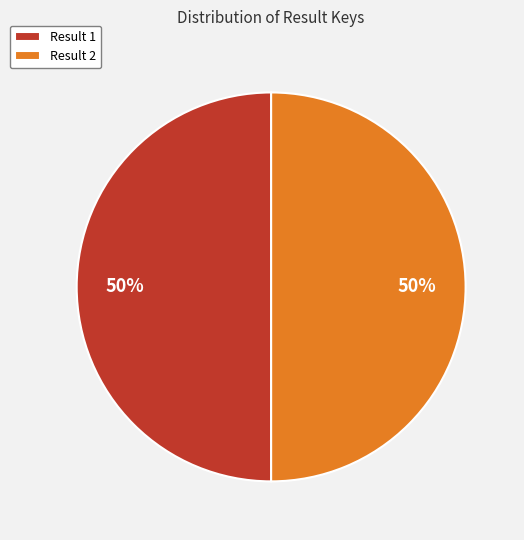

To the nearest percent, what is the combined percentage of Result 1 and Result 2?

100%